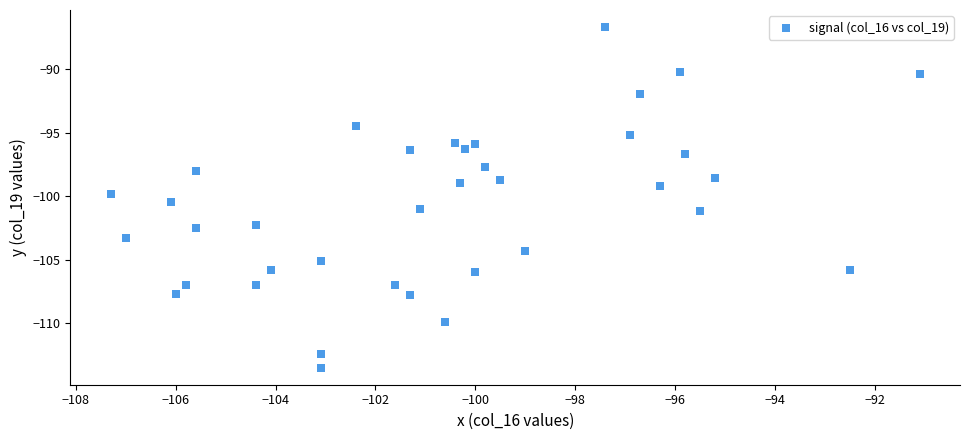

What is the range of Y values (max minus min)?

26.8